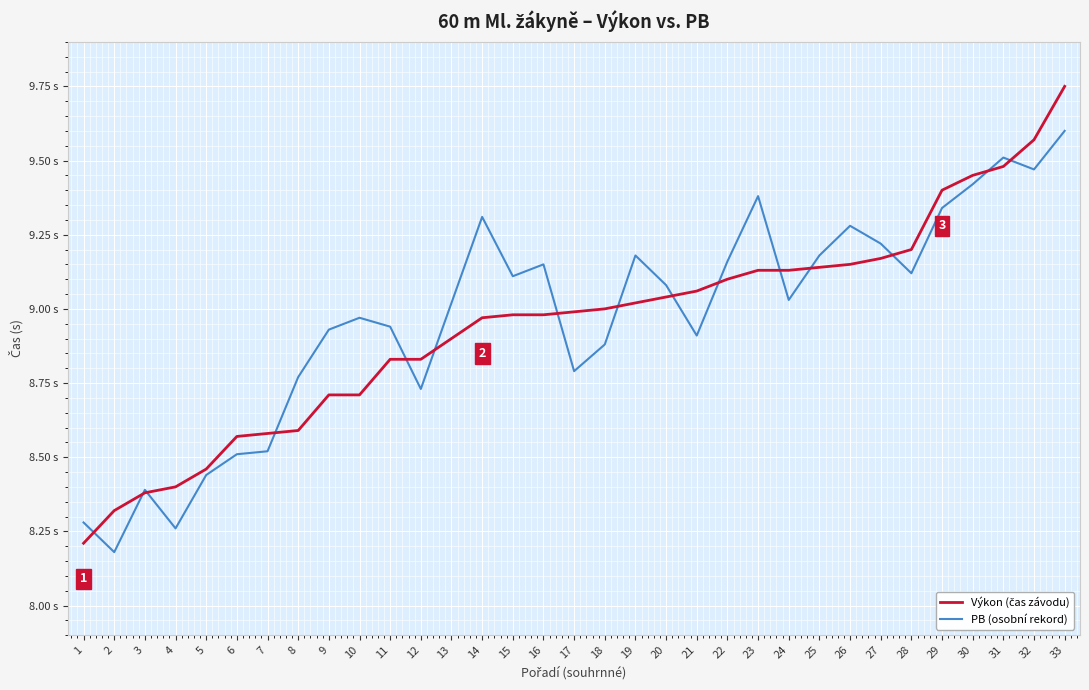

Does the chart display data point markers on the line(s)?

No